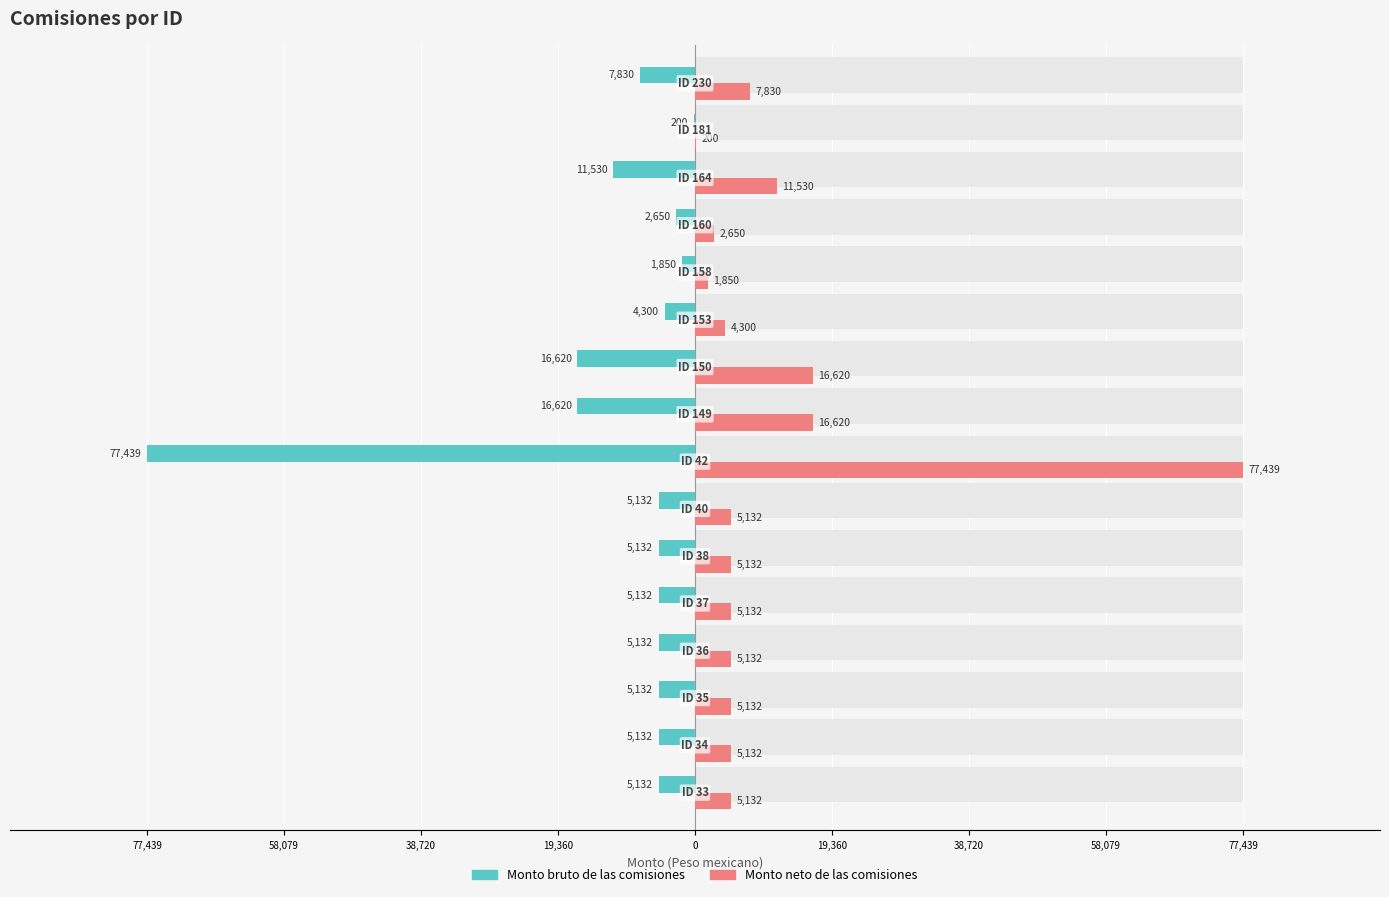

Is it true that Monto neto de las comisiones equals 12906.1 at 15?

False